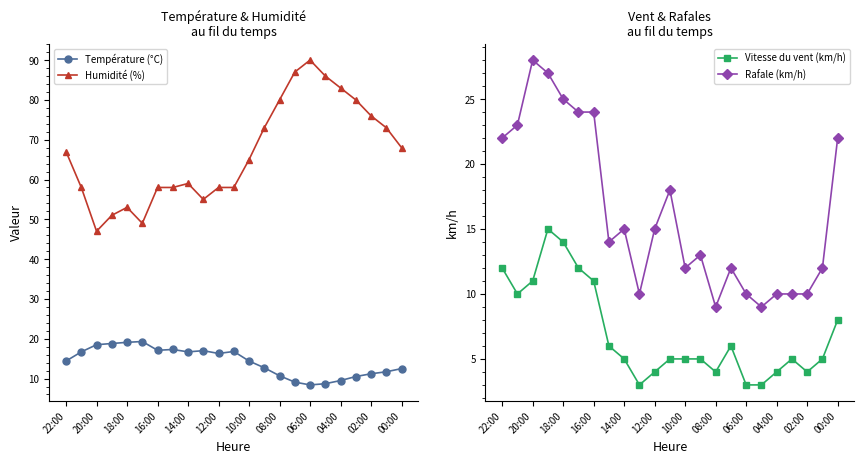

At which category is the sum across all series the highest?

22:00